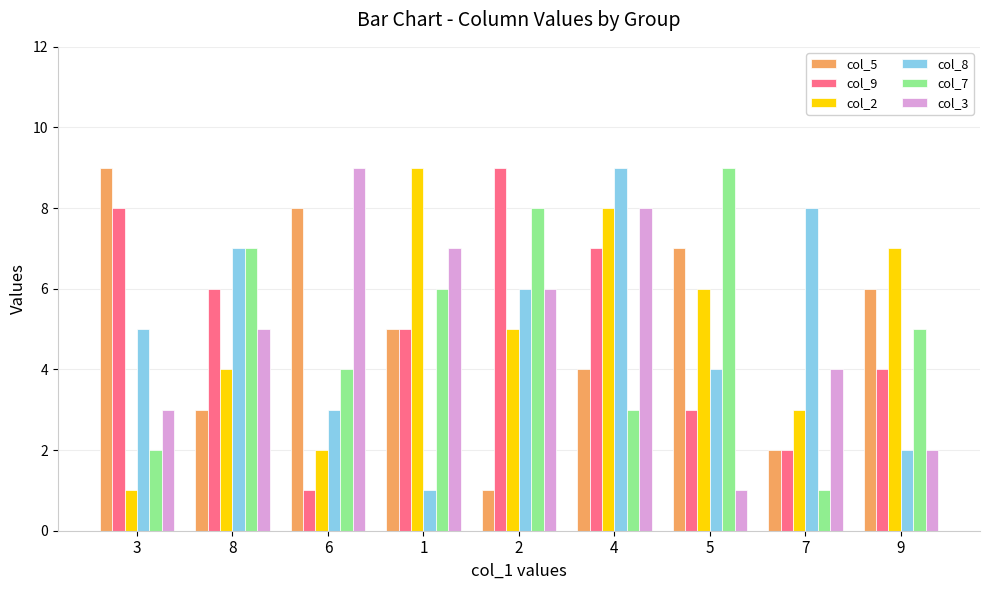

Reading left to right, extract all data points from this chart.

col_5: 9	3	8	5	1	4	7	2	6
col_9: 8	6	1	5	9	7	3	2	4
col_2: 1	4	2	9	5	8	6	3	7
col_8: 5	7	3	1	6	9	4	8	2
col_7: 2	7	4	6	8	3	9	1	5
col_3: 3	5	9	7	6	8	1	4	2